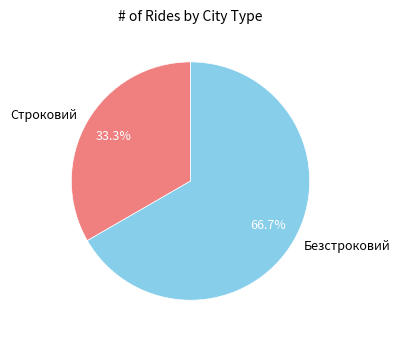

Which category accounts for the majority?

Безстроковий